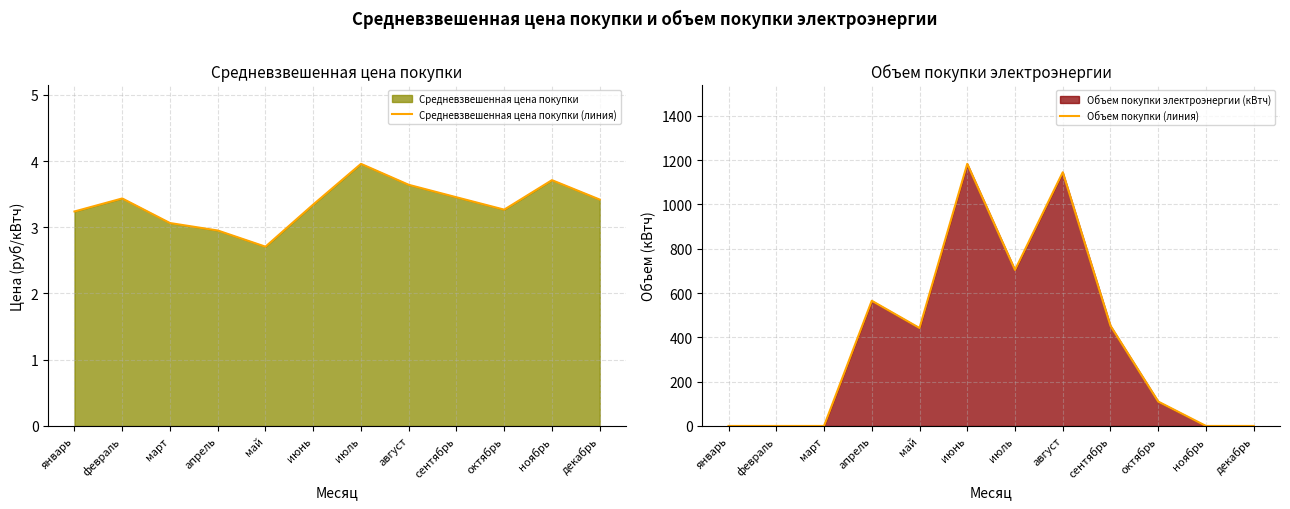

How many data points in Средневзвешенная цена покупки (линия) are less than 3?

2